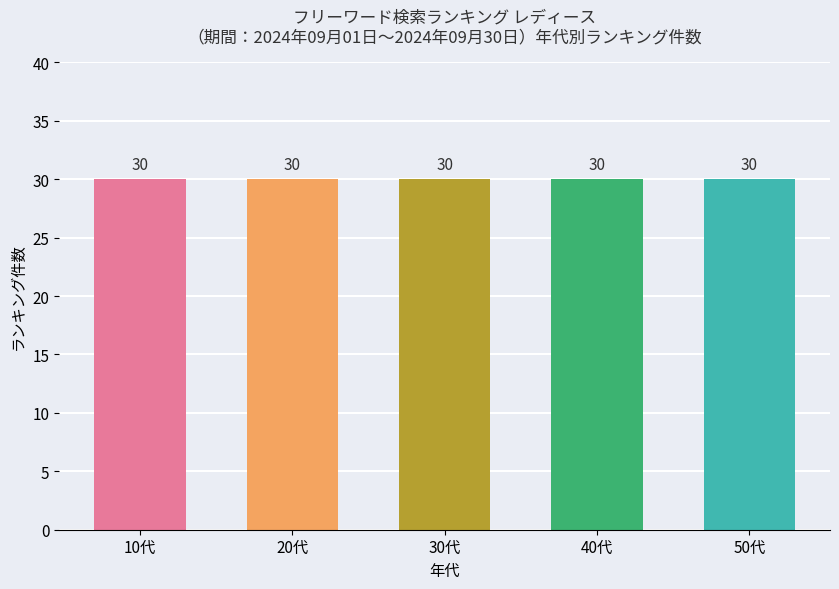

What is the label of the 5th bar from the right?

10代